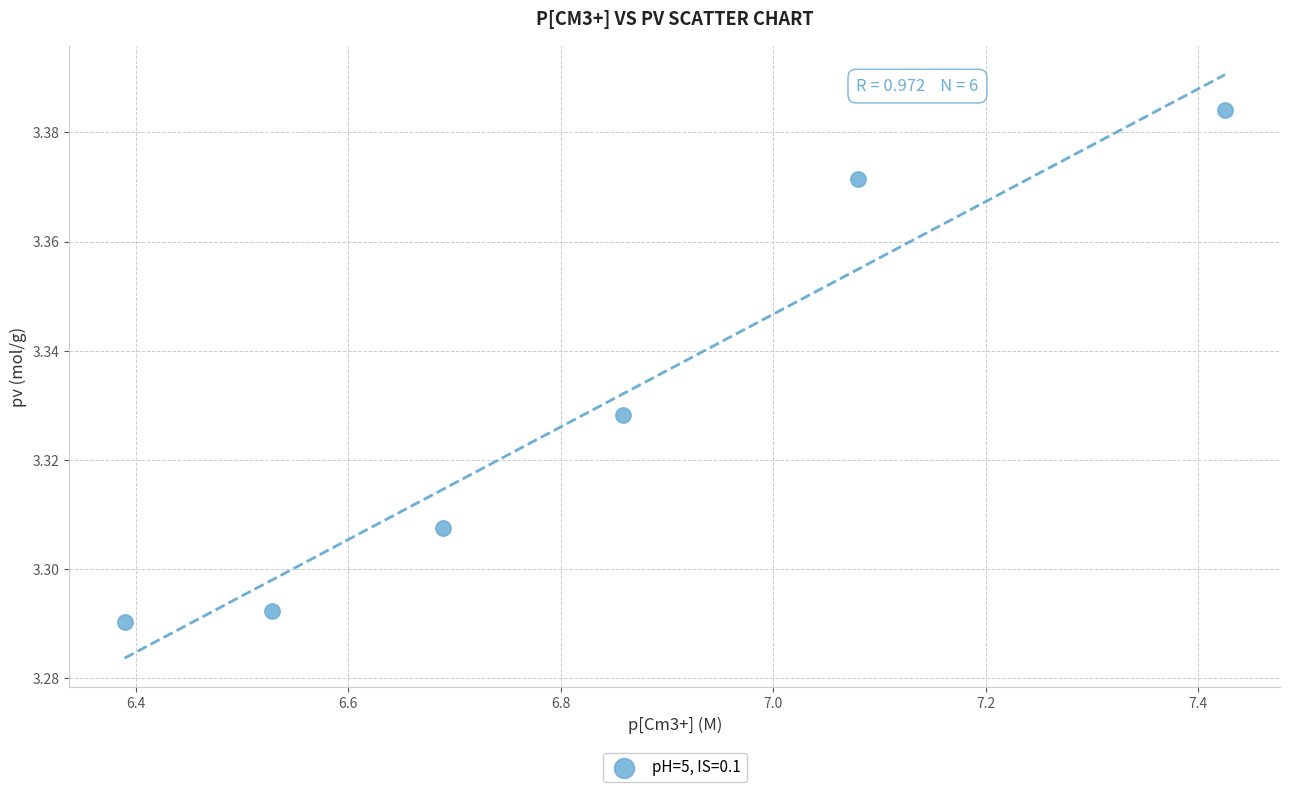

What is the range of X values (max minus min)?

1.0